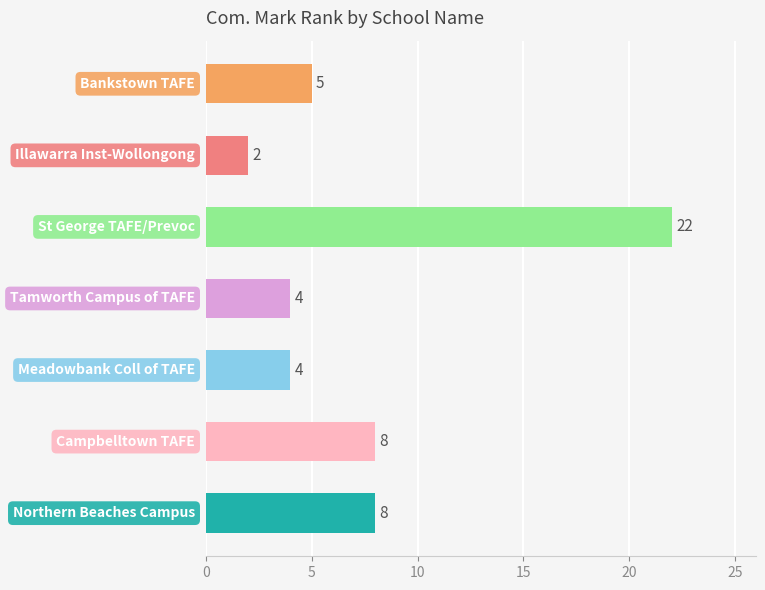

Are the bars horizontal?

Yes